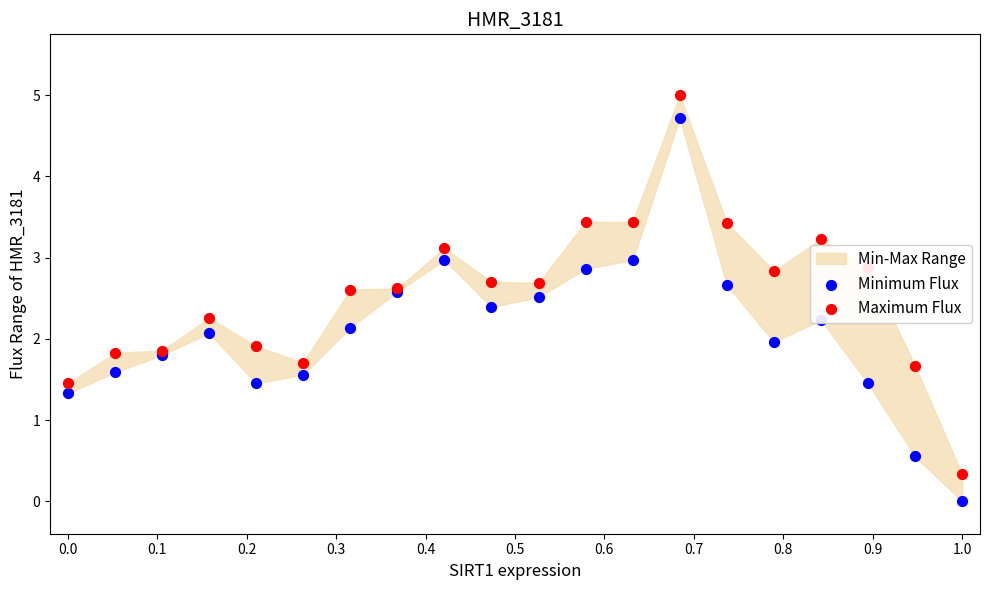

Is the value of Minimum Flux at 0.4 greater than the value of Maximum Flux at 11?

No